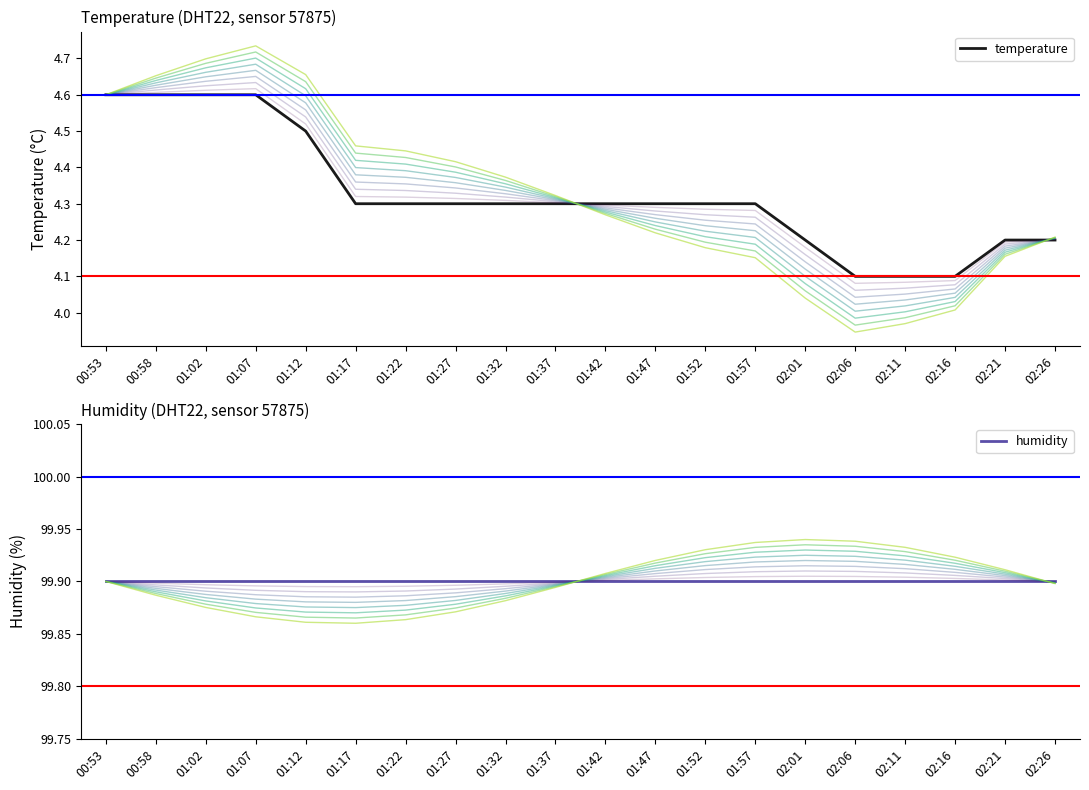

True or false: temperature and humidity intersect in this chart.

False